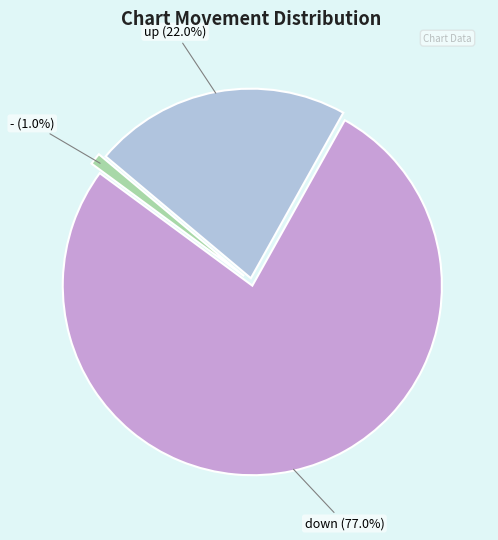

Is there a majority slice in this chart?

Yes